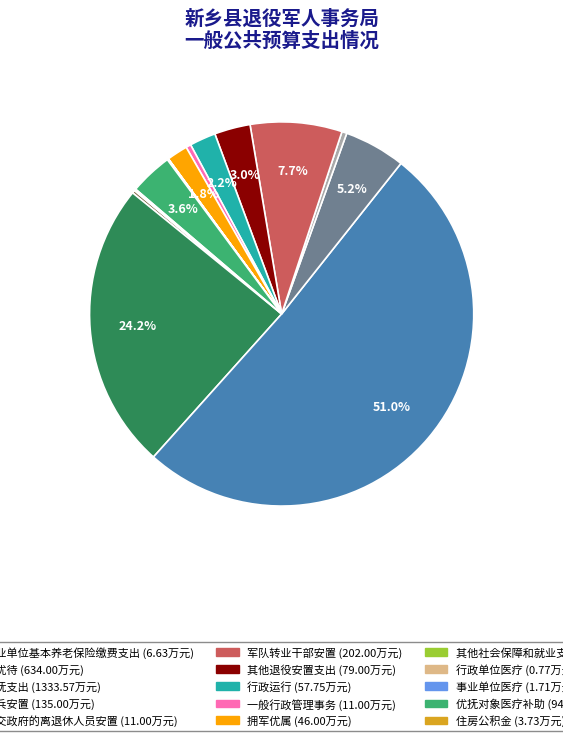

What is the largest slice in the pie chart?

其他优抚支出